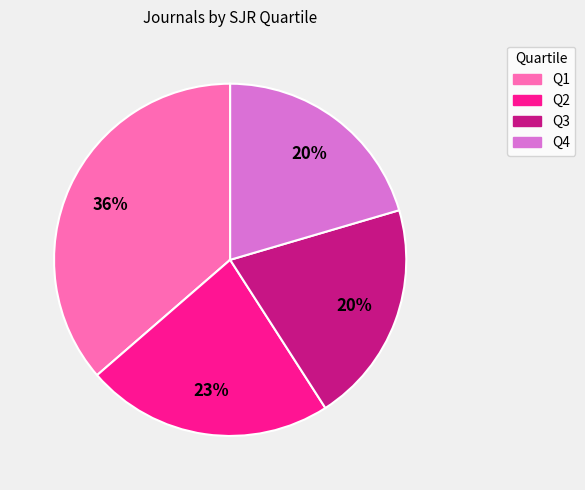

Which slice is the largest?

Q1